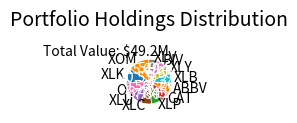

Does any single category account for the majority?

No